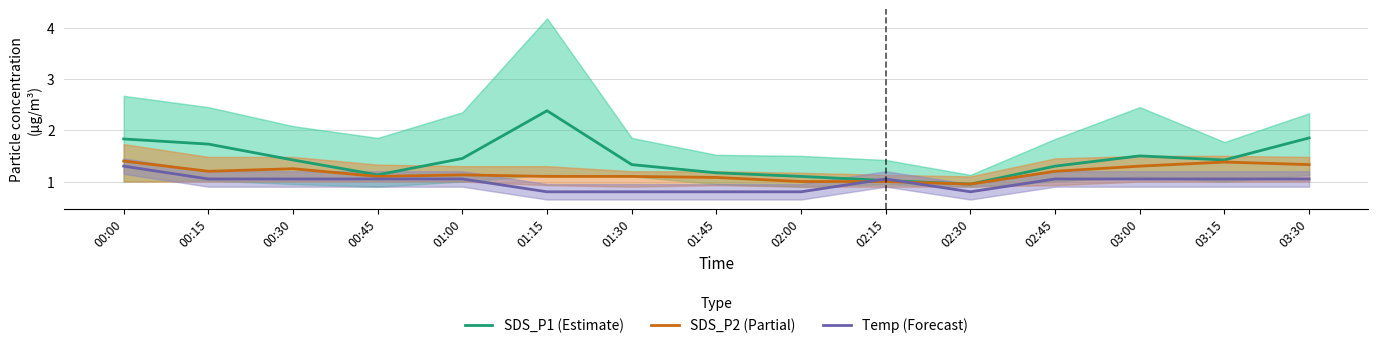

What is the sum of all Temp (Forecast) values?

14.8